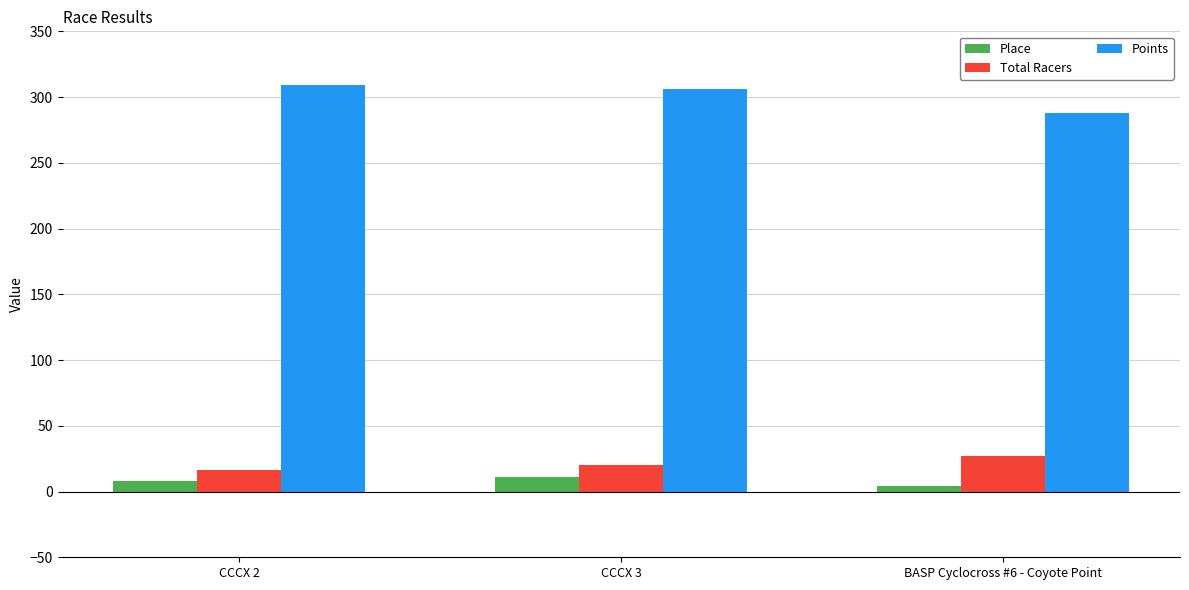

Rank the series at CCCX 2 from highest to lowest value.

Points, Total Racers, Place